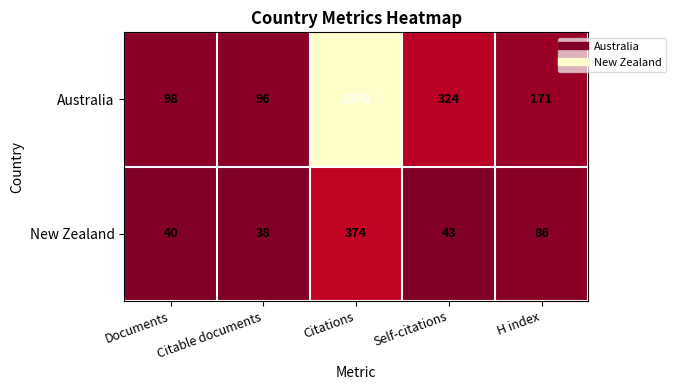

What is the difference between the New Zealand values at H index and Citations?

288